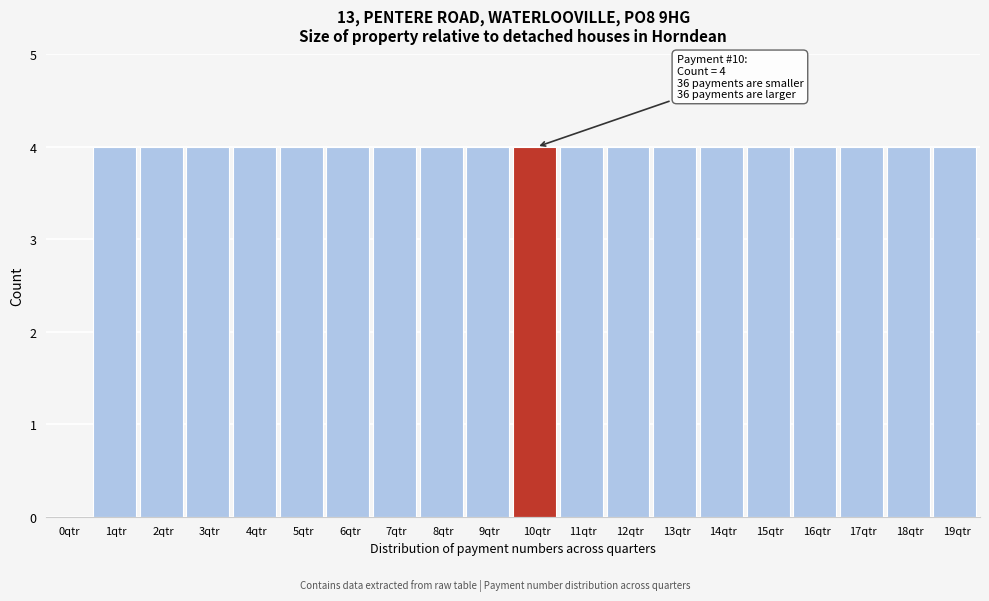

Reading left to right, extract all data points from this chart.

0qtr=0	1qtr=4	2qtr=4	3qtr=4	4qtr=4	5qtr=4	6qtr=4	7qtr=4	8qtr=4	9qtr=4	10qtr=4	11qtr=4	12qtr=4	13qtr=4	14qtr=4	15qtr=4	16qtr=4	17qtr=4	18qtr=4	19qtr=4